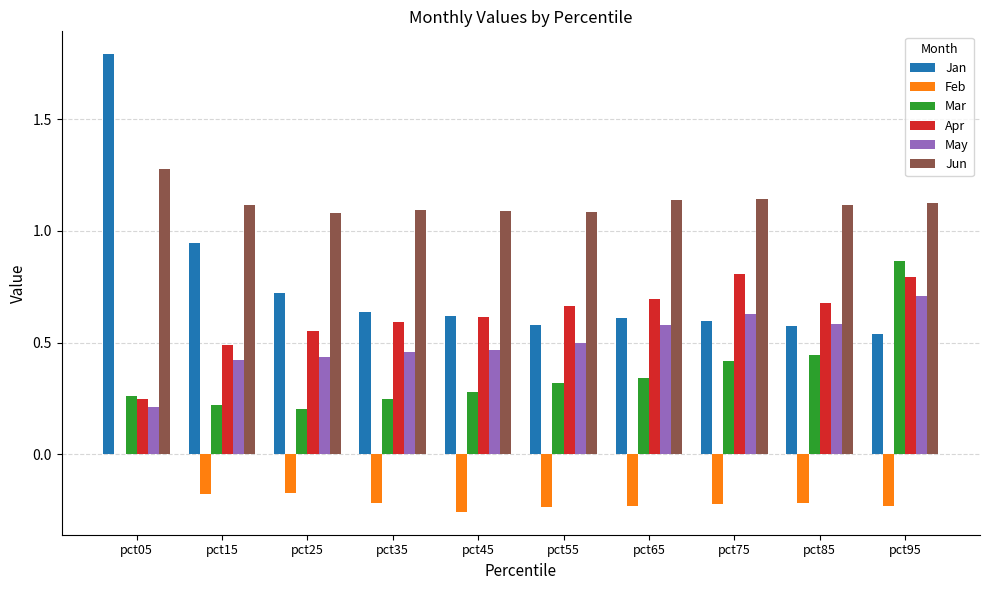

Is the value of Jun at pct25 greater than the value of Mar at pct75?

Yes